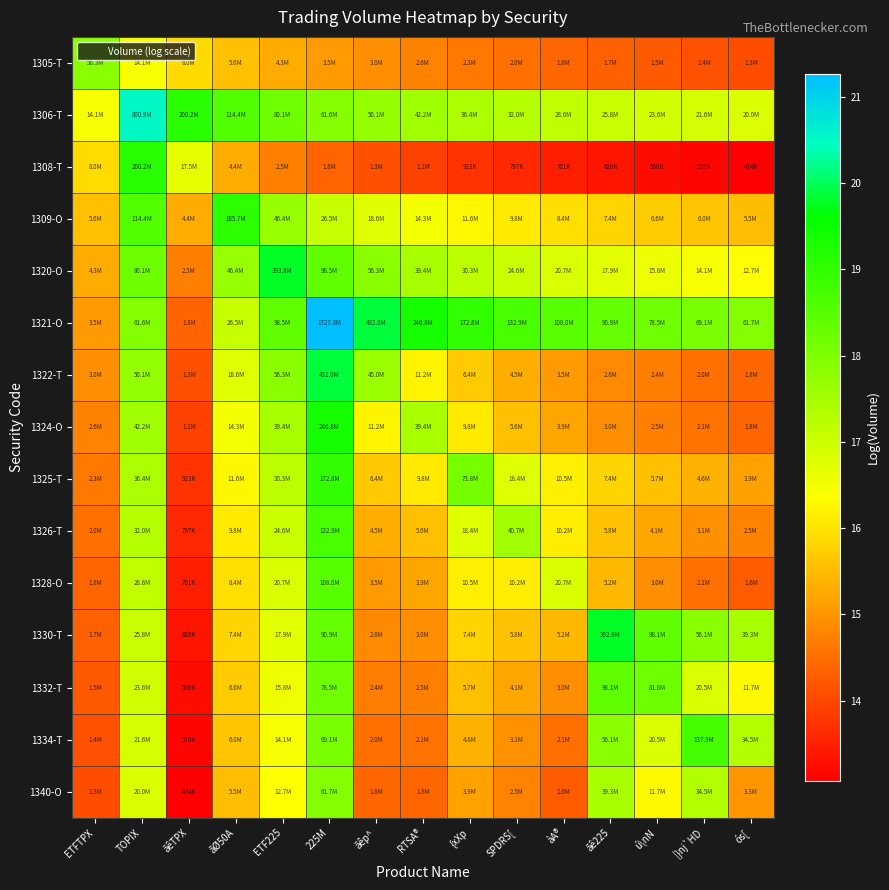

How many series are shown in this chart?

15